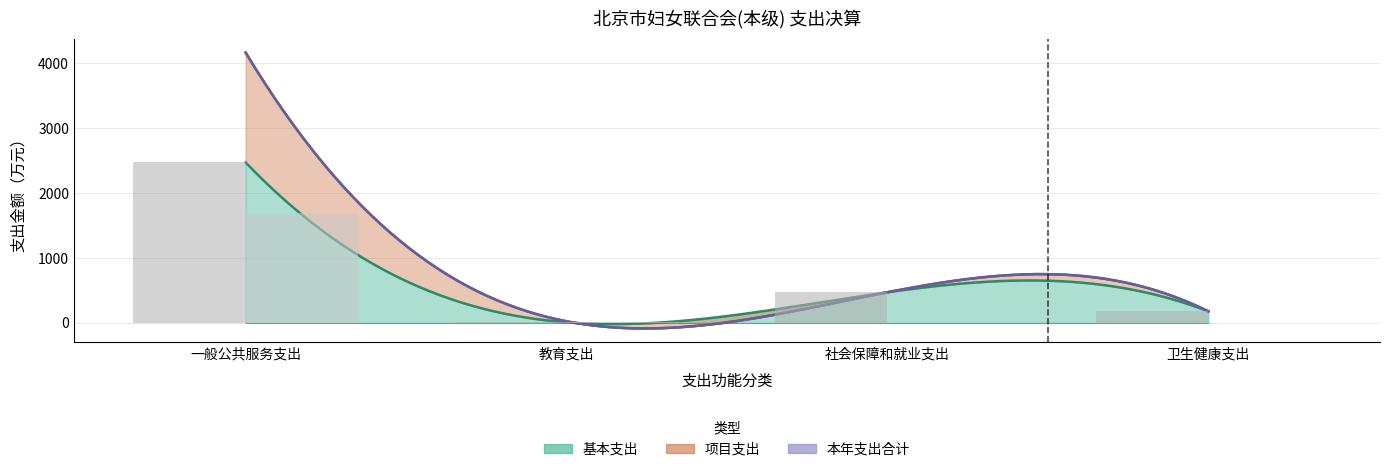

At which category is the sum across all series the highest?

一般公共服务支出